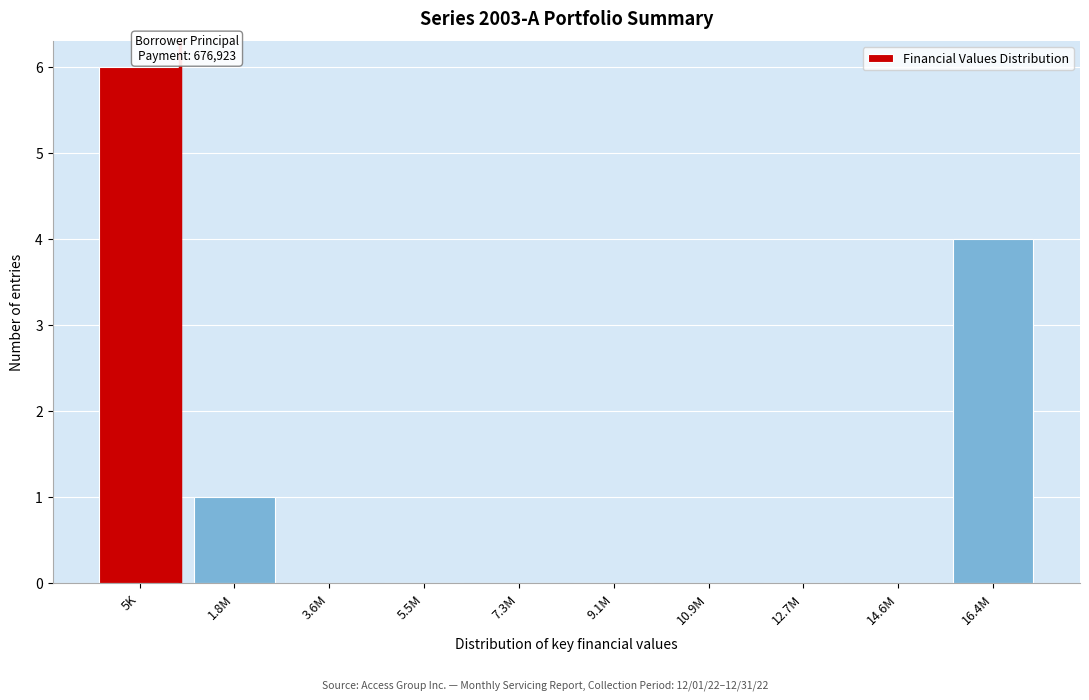

Reading right to left, what are all the values shown in this chart?

16.4M=4	14.6M=0	12.7M=0	10.9M=0	9.1M=0	7.3M=0	5.5M=0	3.6M=0	1.8M=1	5K=6